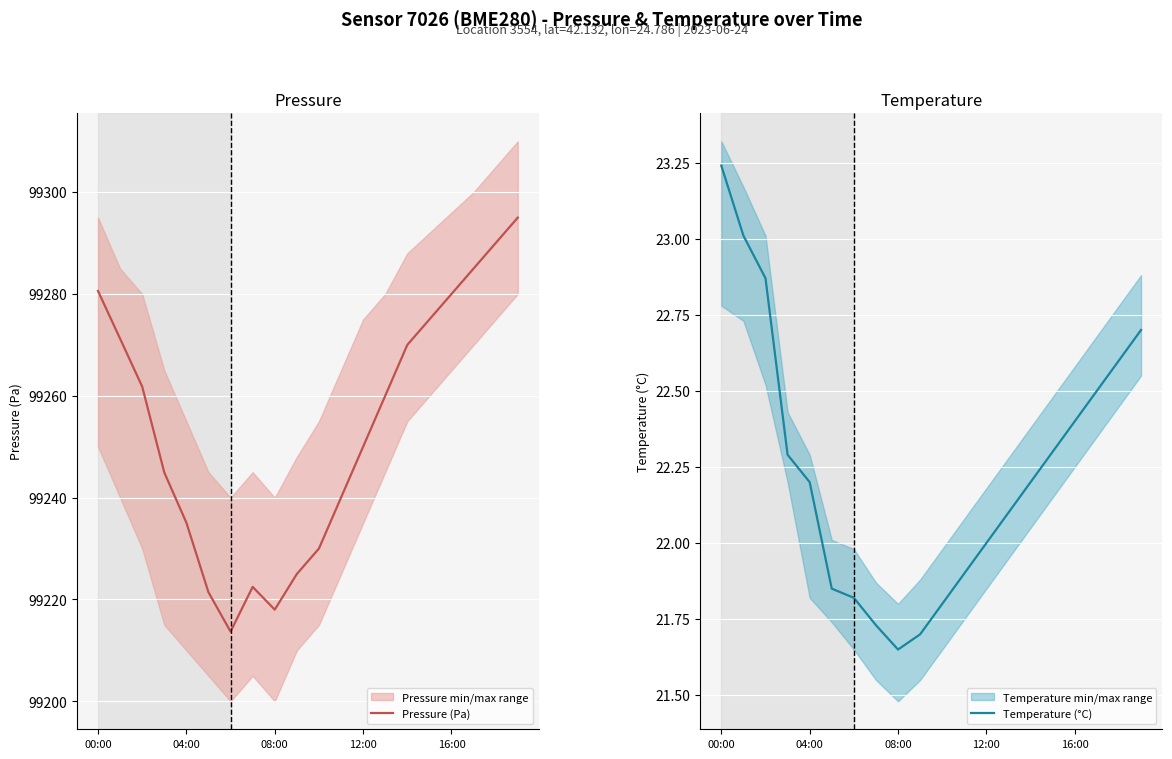

Between 16 and 10, which is larger?

16